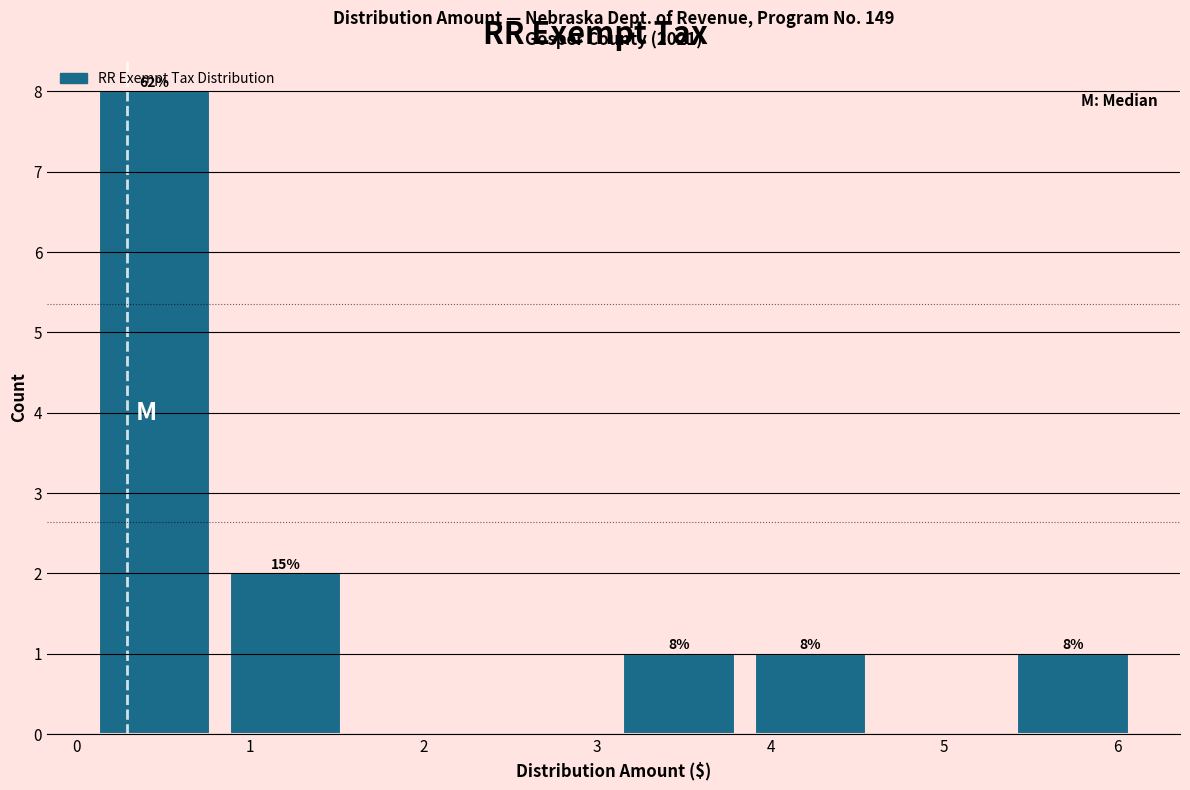

Which range on the x-axis has the tallest bar?

0.1 to 0.8